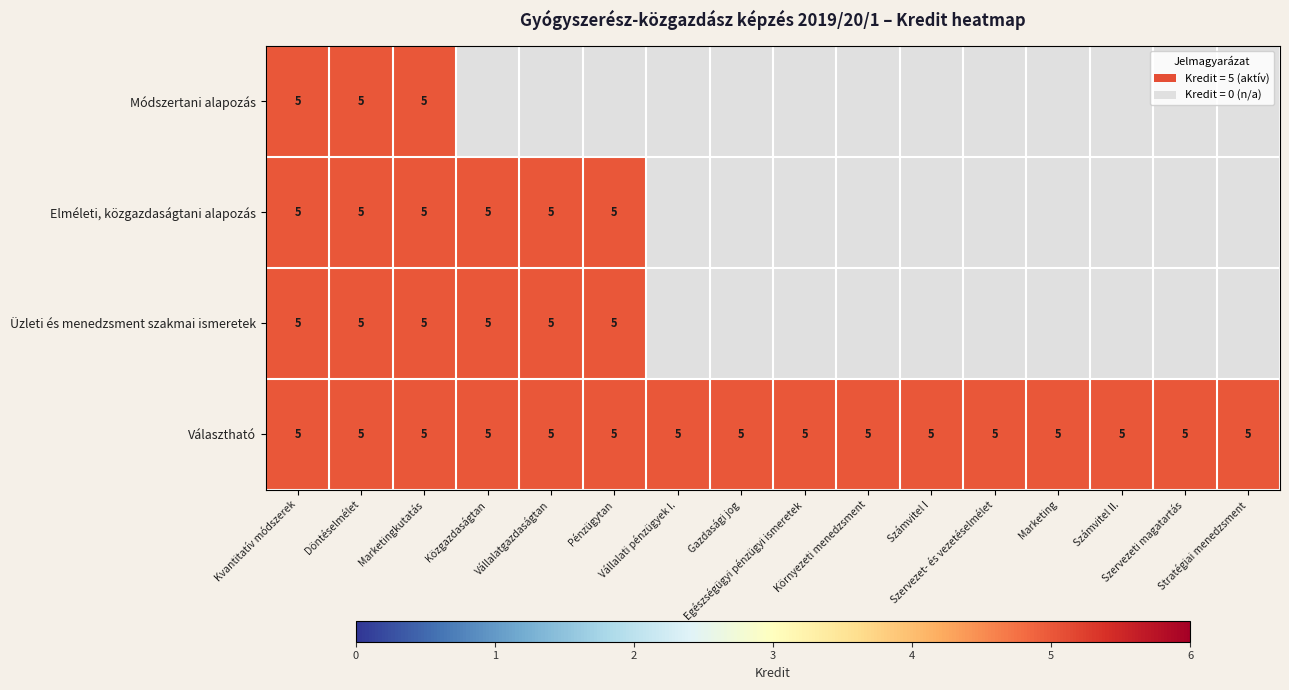

What is the difference between the maximum and minimum values in the Módszertani alapozás series?

5